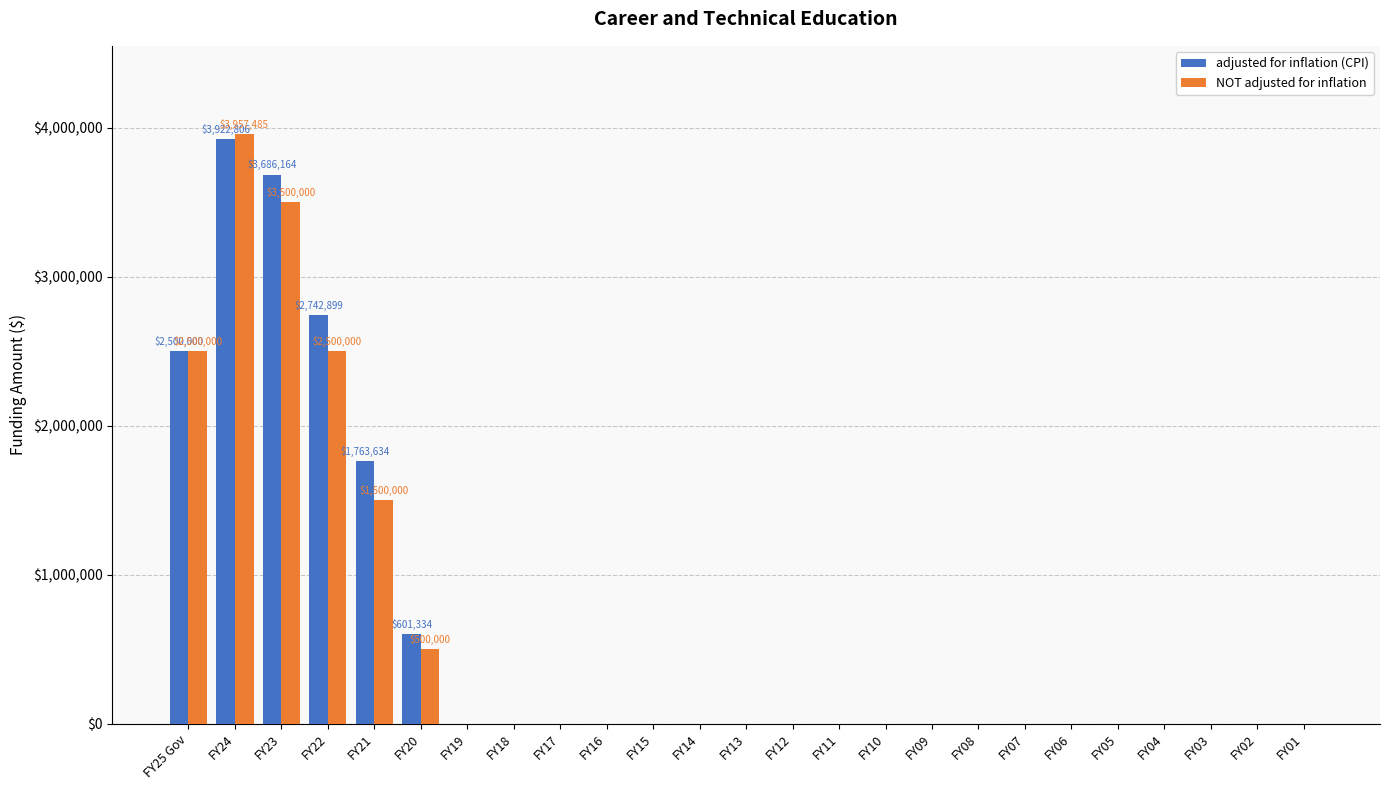

Is it true that NOT adjusted for inflation equals -1729968 at FY01?

False